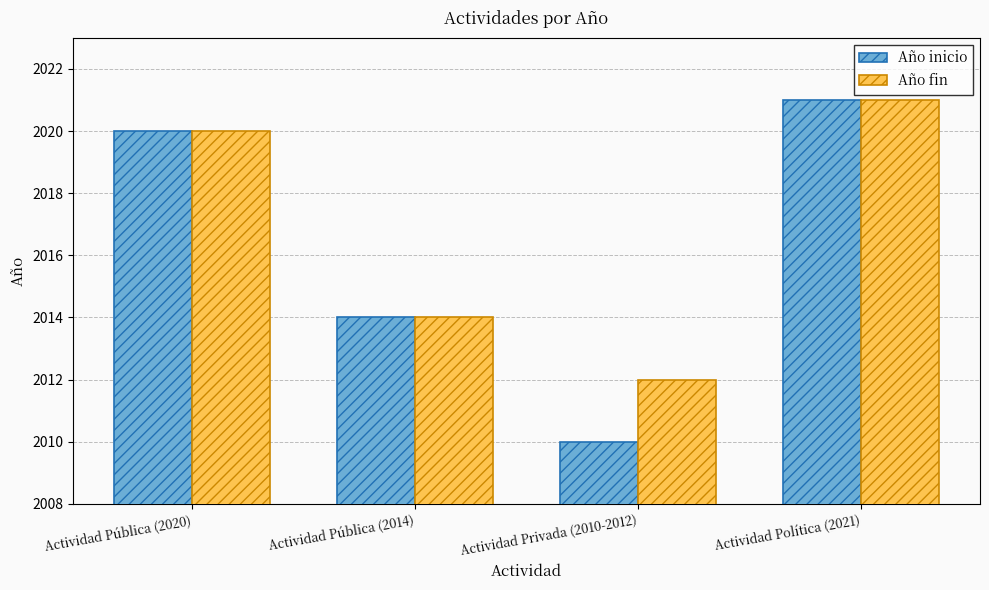

Rank the categories by Año inicio value from lowest to highest.

Actividad Privada (2010-2012), Actividad Pública (2014), Actividad Pública (2020), Actividad Política (2021)